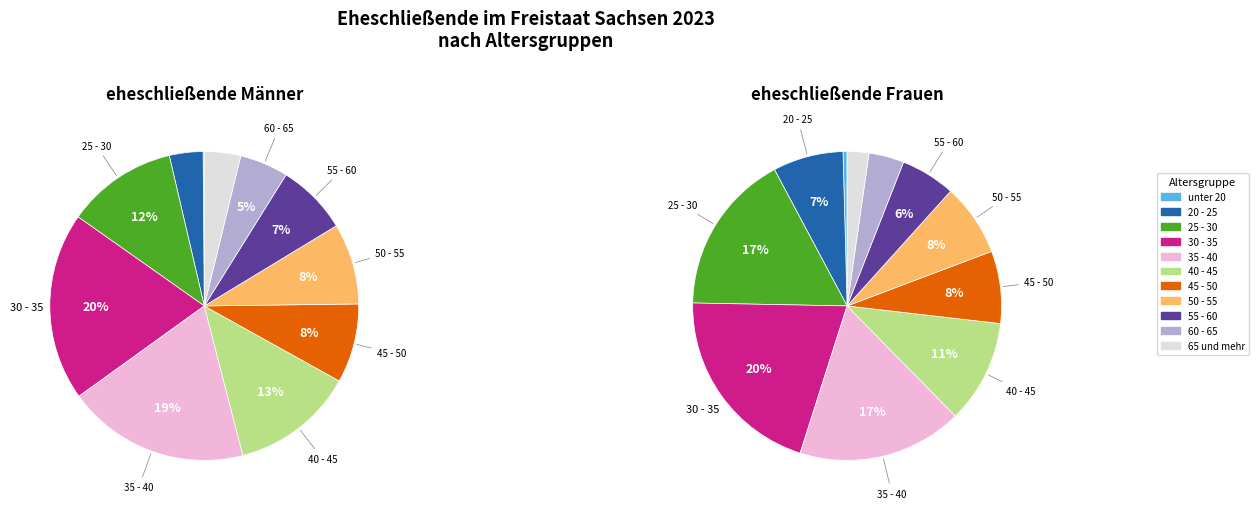

To the nearest percent, what portion does 30 - 35 represent?

20%